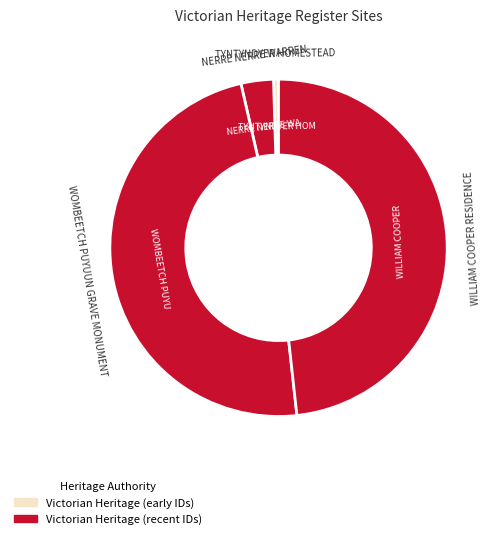

What is the smallest slice in the pie chart?

TYNTYNDYER HOMESTEAD